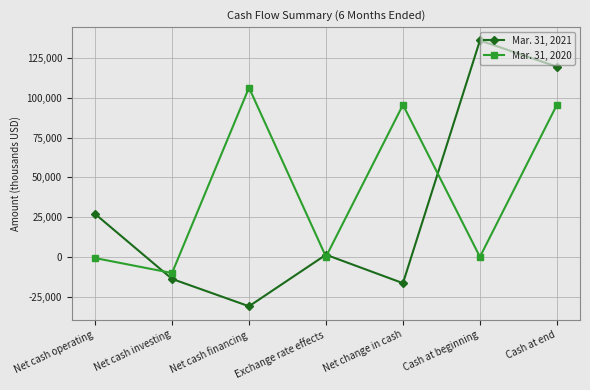

Rank the series by their average value, from highest to lowest.

Mar. 31, 2020, Mar. 31, 2021